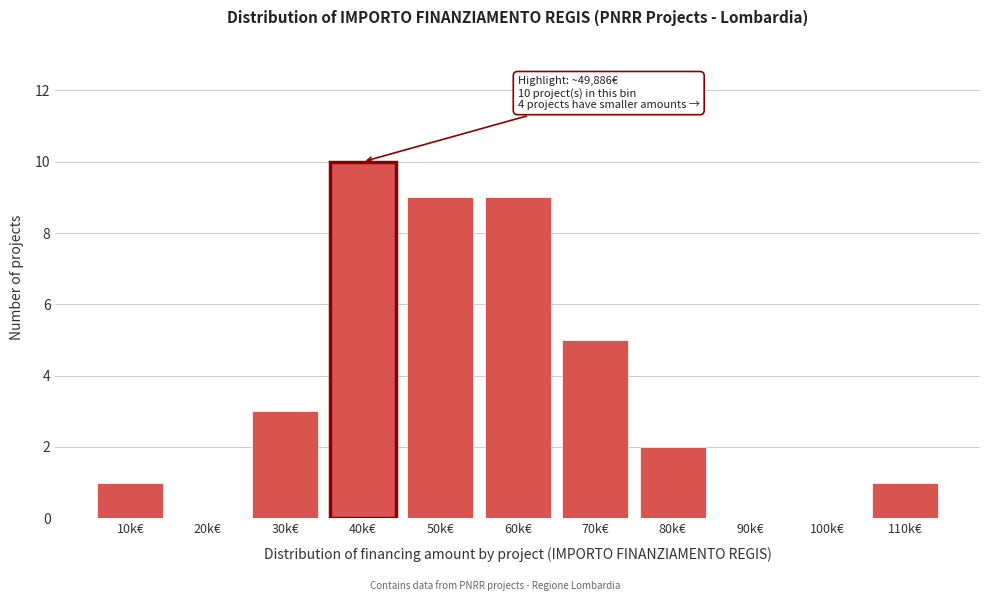

Reading right to left, list all the values displayed in this chart.

110k€=1	100k€=0	90k€=0	80k€=2	70k€=5	60k€=9	50k€=9	40k€=10	30k€=3	20k€=0	10k€=1